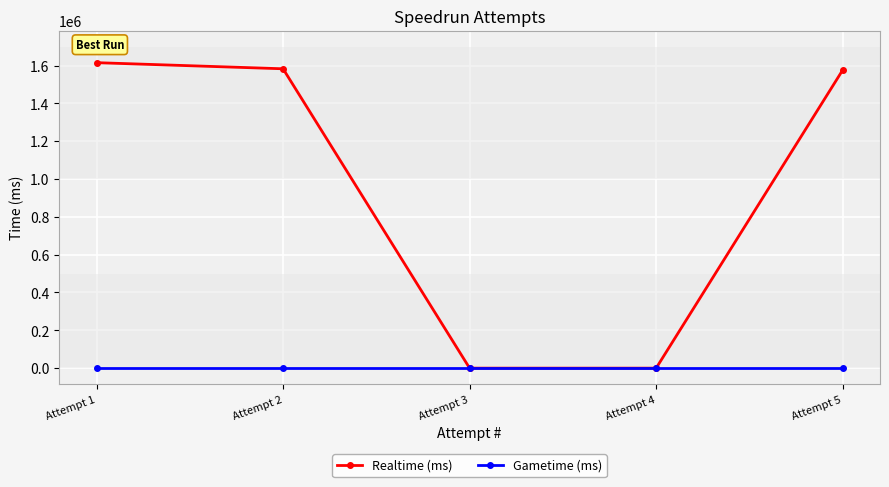

Which label corresponds to the largest value in the chart?

Attempt 1